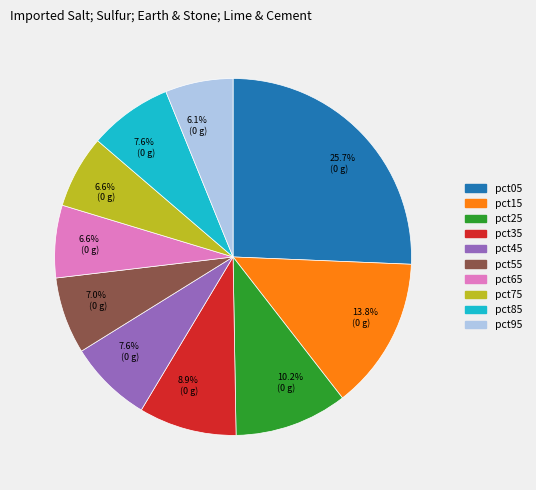

To the nearest percent, what is the difference between the largest and smallest slice percentages?

20%